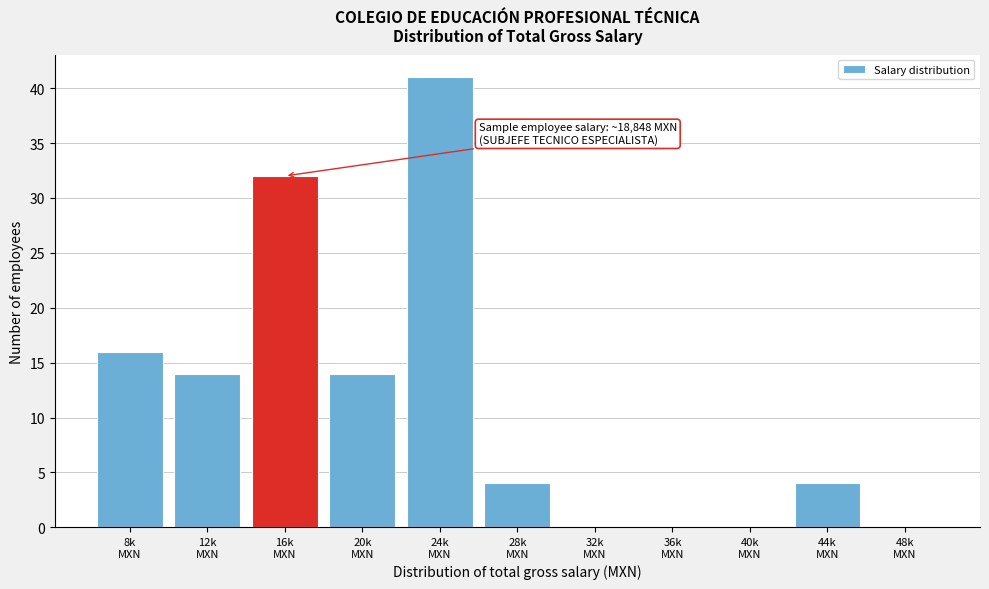

What is the greatest value displayed?

41